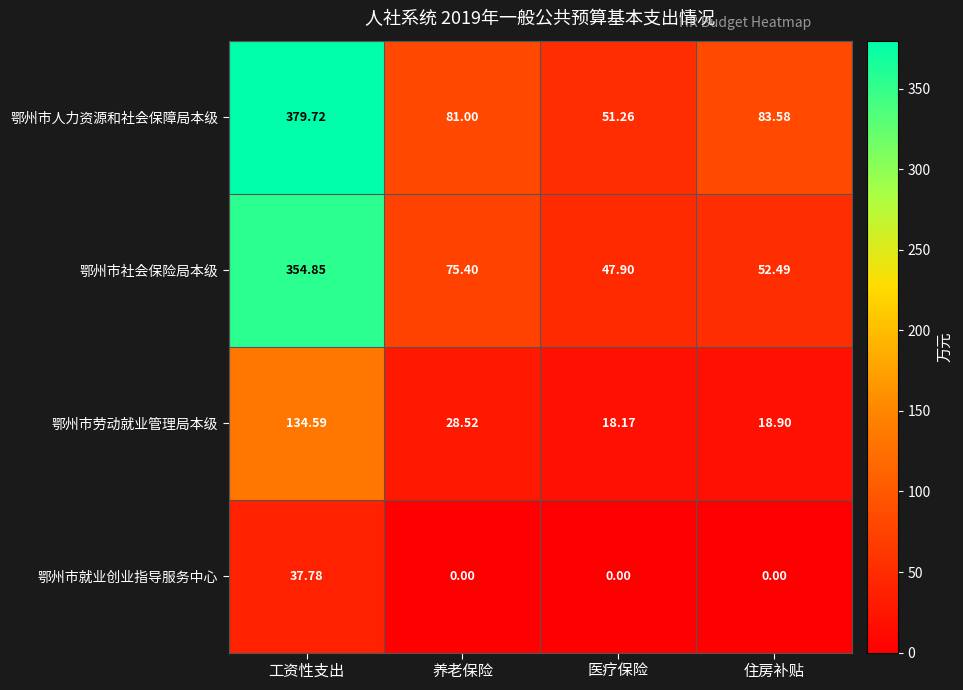

At which label does 鄂州市人力资源和社会保障局本级 reach its minimum?

医疗保险